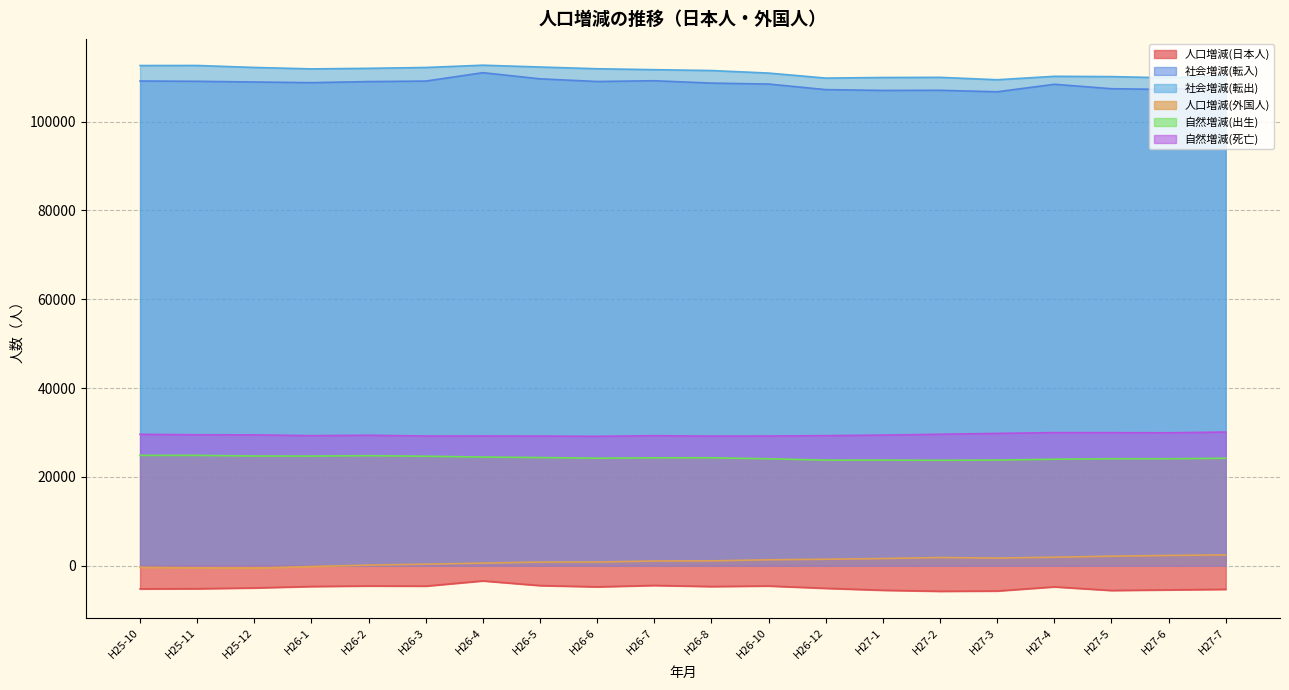

In 自然増減(死亡), how many points are lower than both neighbors (excluding endpoints)?

5